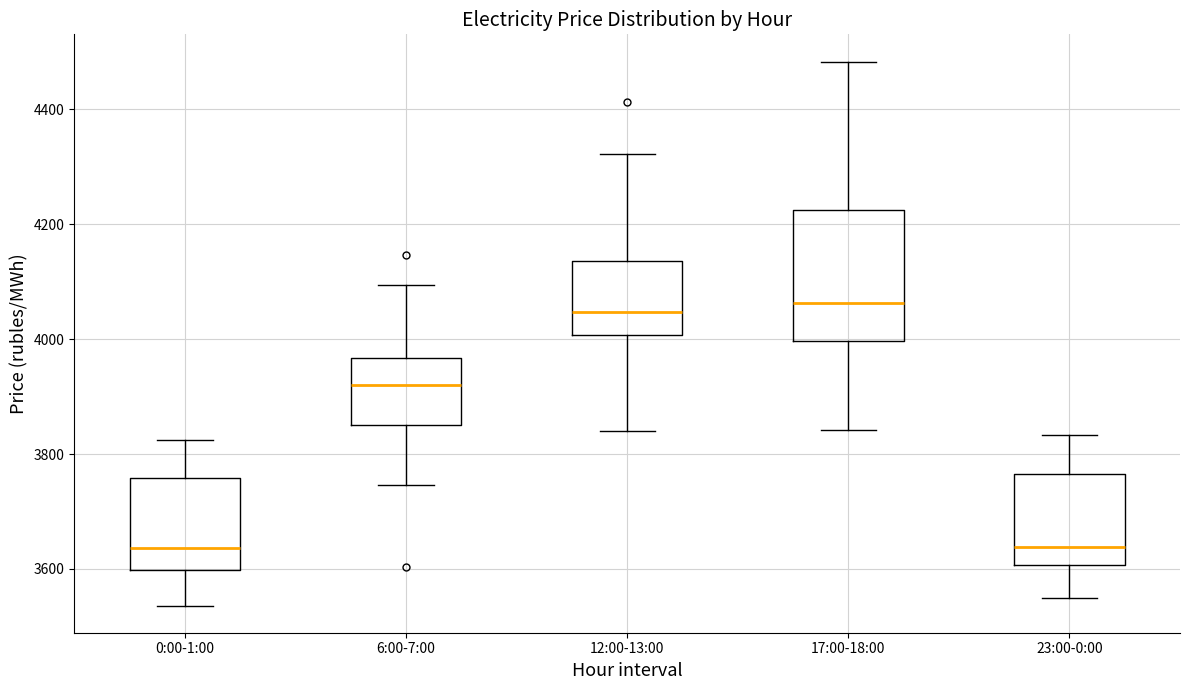

Reading left to right, transcribe this box plot: for each box, give where its median line is, the range the box spans, and where its two whiskers end, as read against the y-axis. The values are not printed on the chart, so give them approximately, as read against the axis.

0:00-1:00: median 3640, box 3600 to 3760, whiskers 3540 to 3820
6:00-7:00: median 3920, box 3840 to 3960, whiskers 3740 to 4100
12:00-13:00: median 4040, box 4000 to 4140, whiskers 3840 to 4320
17:00-18:00: median 4060, box 4000 to 4220, whiskers 3840 to 4480
23:00-0:00: median 3640, box 3600 to 3760, whiskers 3540 to 3840